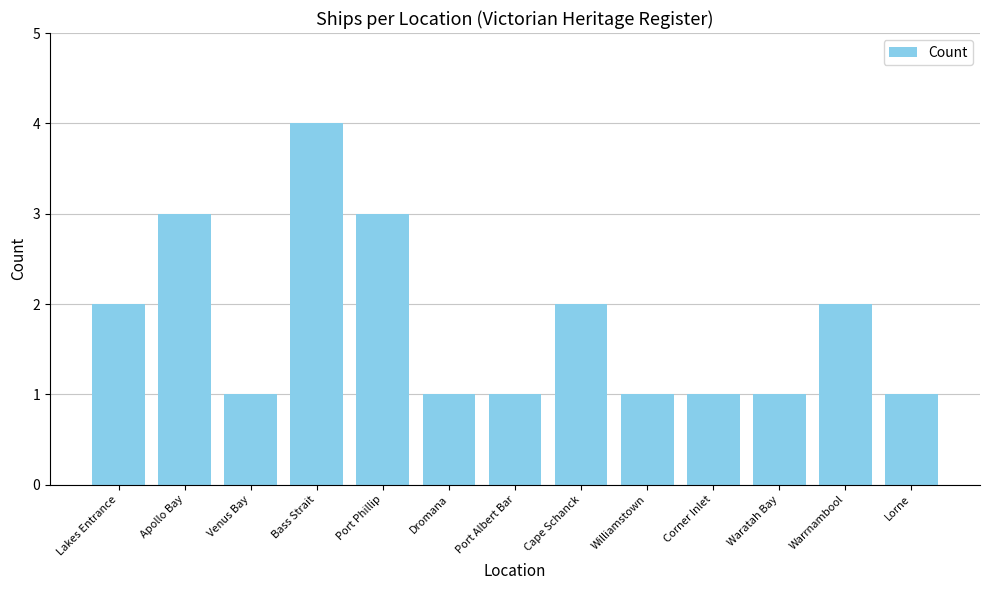

Reading right to left, transcribe all the data shown in this chart.

1	2	1	1	1	2	1	1	3	4	1	3	2